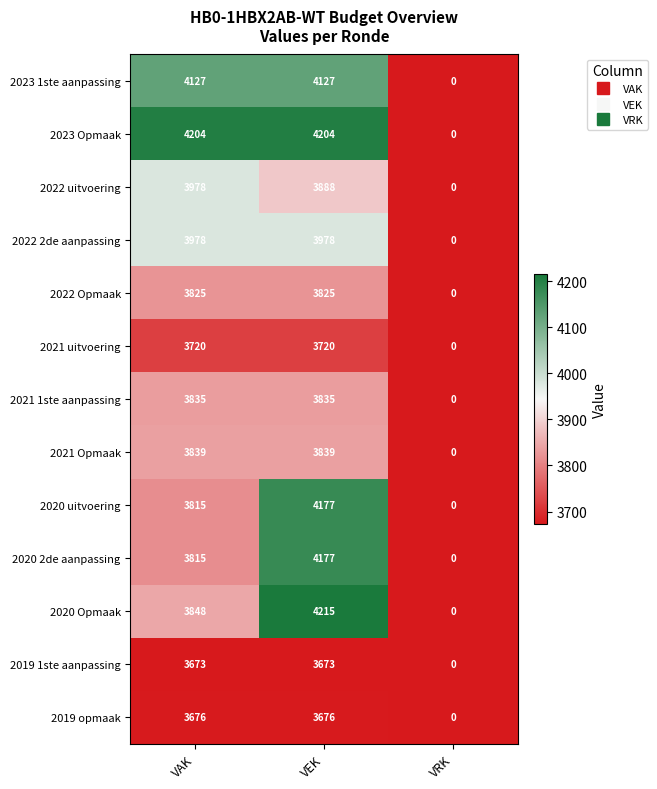

The 2022 Opmaak series shows 3825 at VEK. True or false?

True